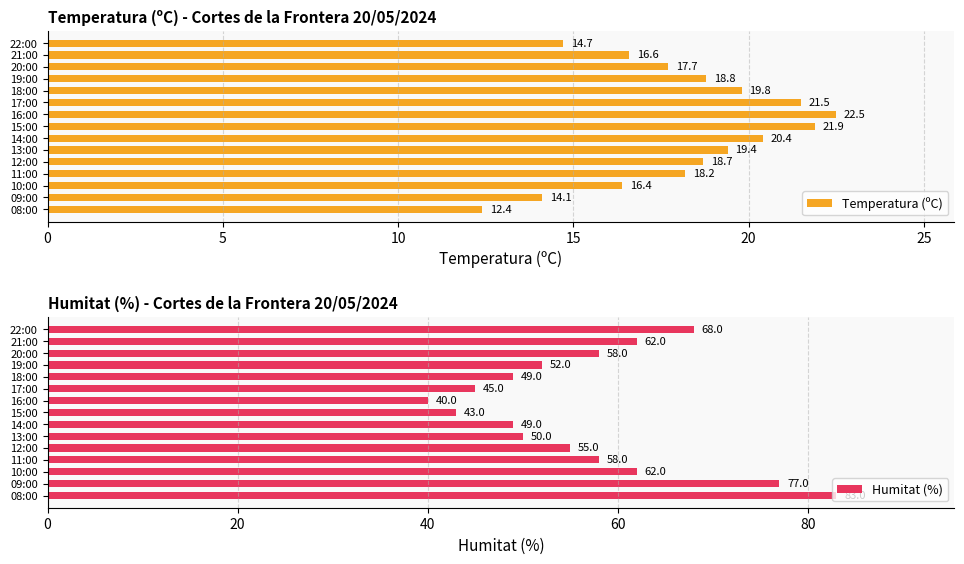

Is it true that Humitat (%) equals 86.2 at 11:00?

False